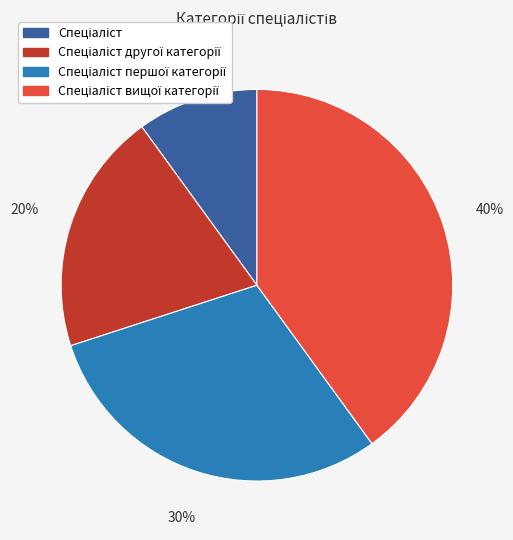

To the nearest percent, what is the average slice percentage?

25%